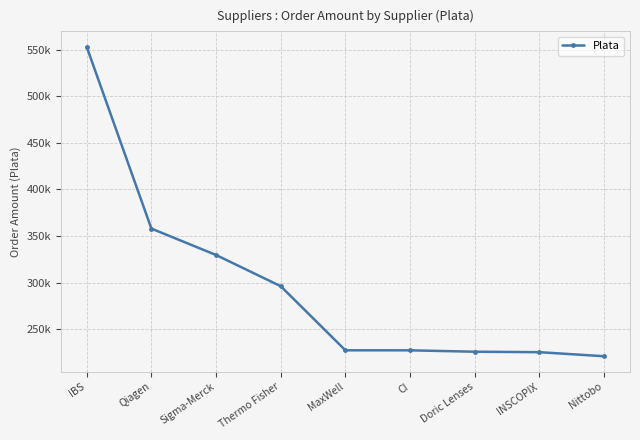

What position from the right is Doric Lenses?

3